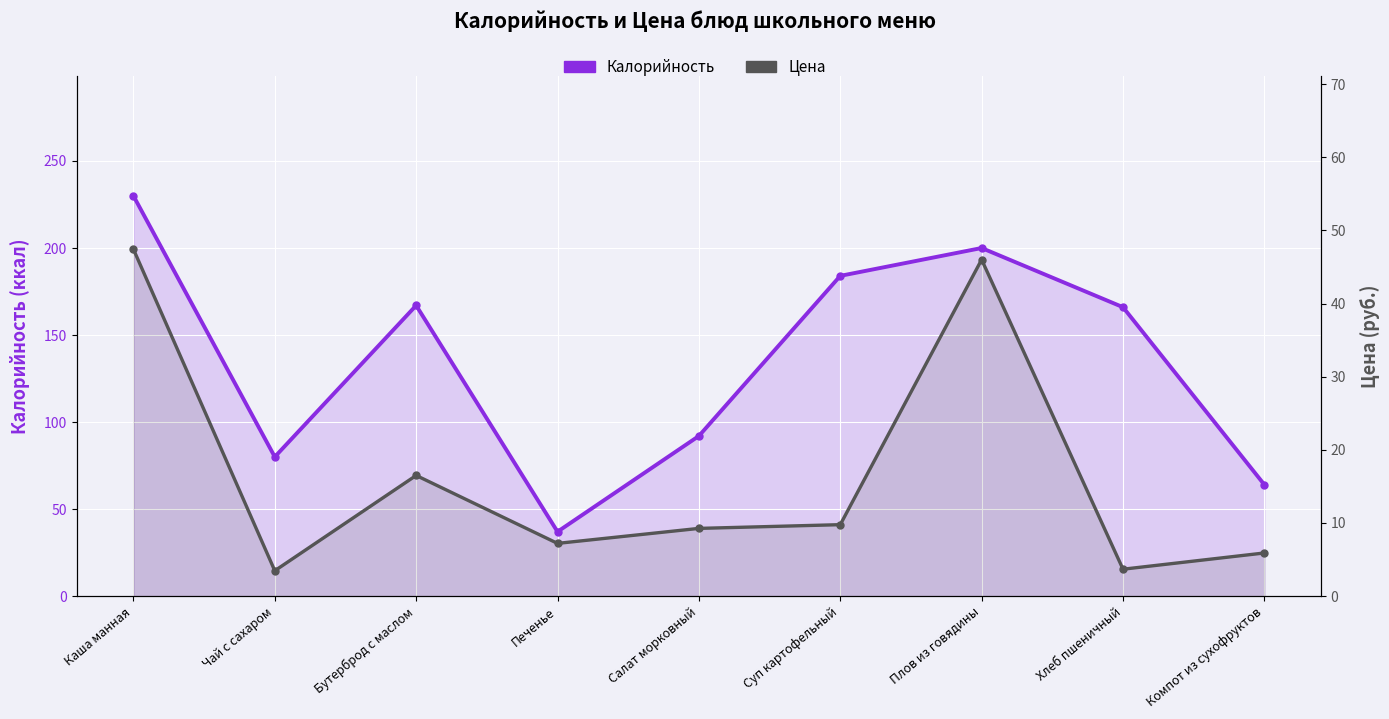

How many values in the Цена series are below 9?

4